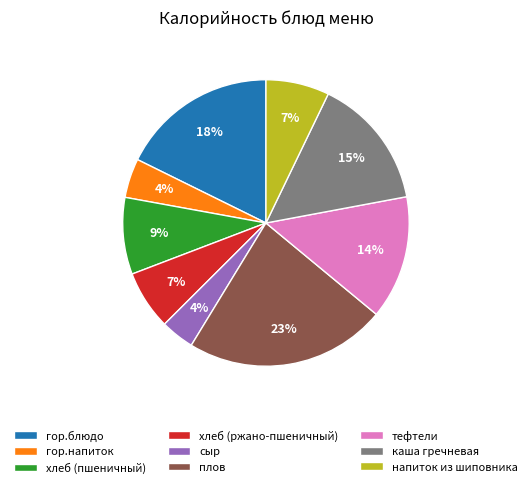

How many slices are in this pie chart?

9